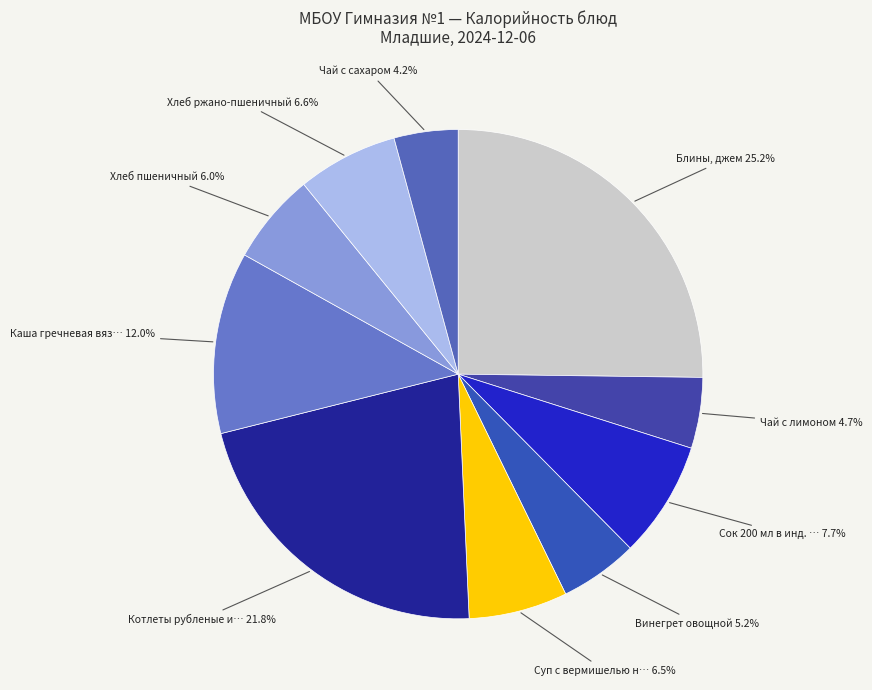

Rank the categories by value from highest to lowest.

Блины, джем, Котлеты рубленые из мяса, Каша гречневая вязкая, Сок 200 мл в инд. уп., Хлеб ржано-пшеничный, Суп с вермишелью на бульоне, Хлеб пшеничный, Винегрет овощной, Чай с лимоном, Чай с сахаром